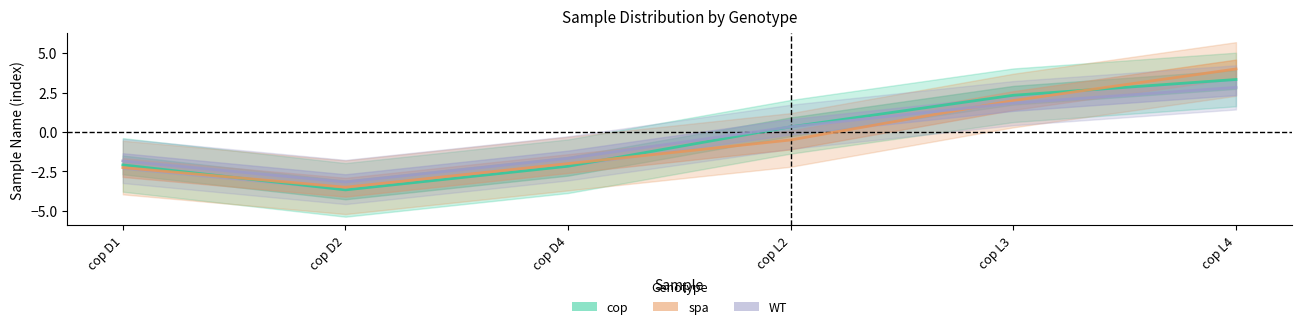

Where does the spa series first go above 0?

cop L3